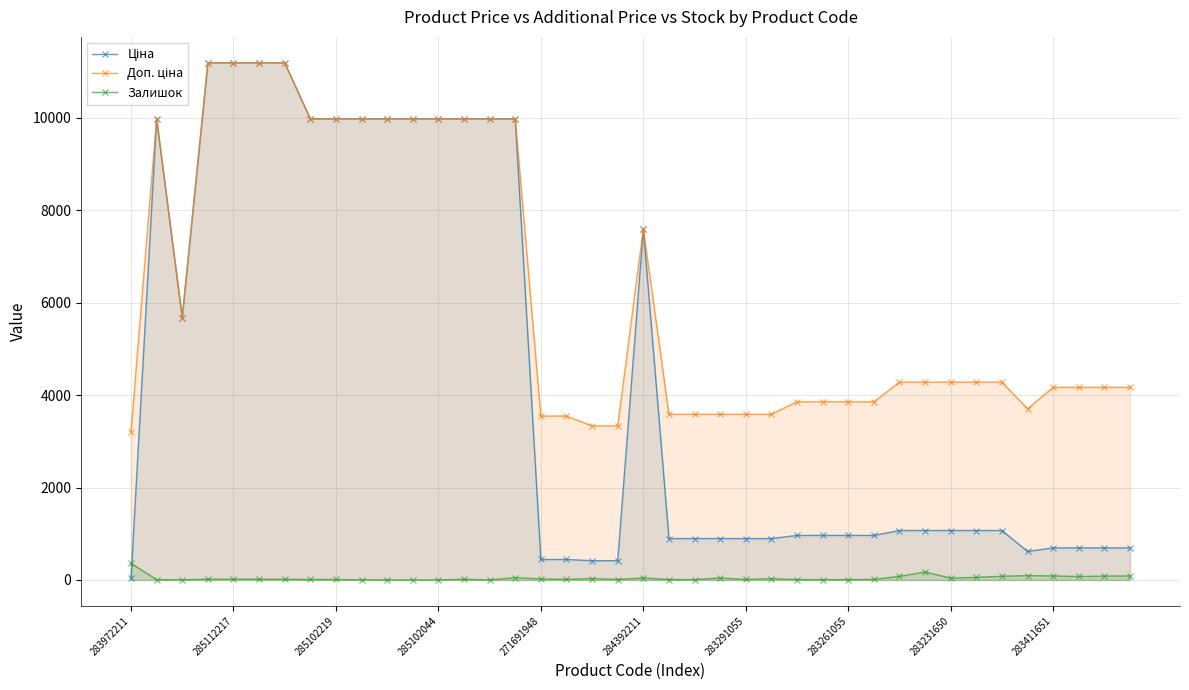

Which series changed the most between 15 and 25?

Ціна